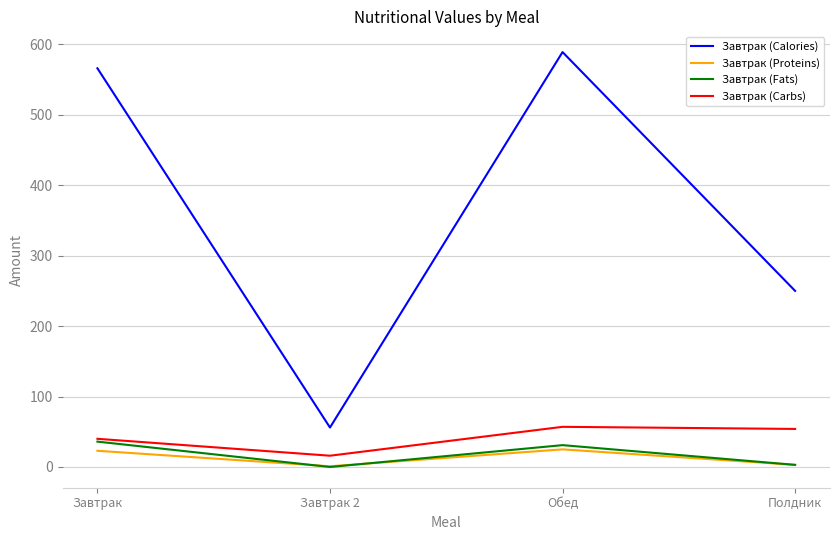

What is the sum of the Завтрак (Calories) values at Завтрак and Полдник?

816